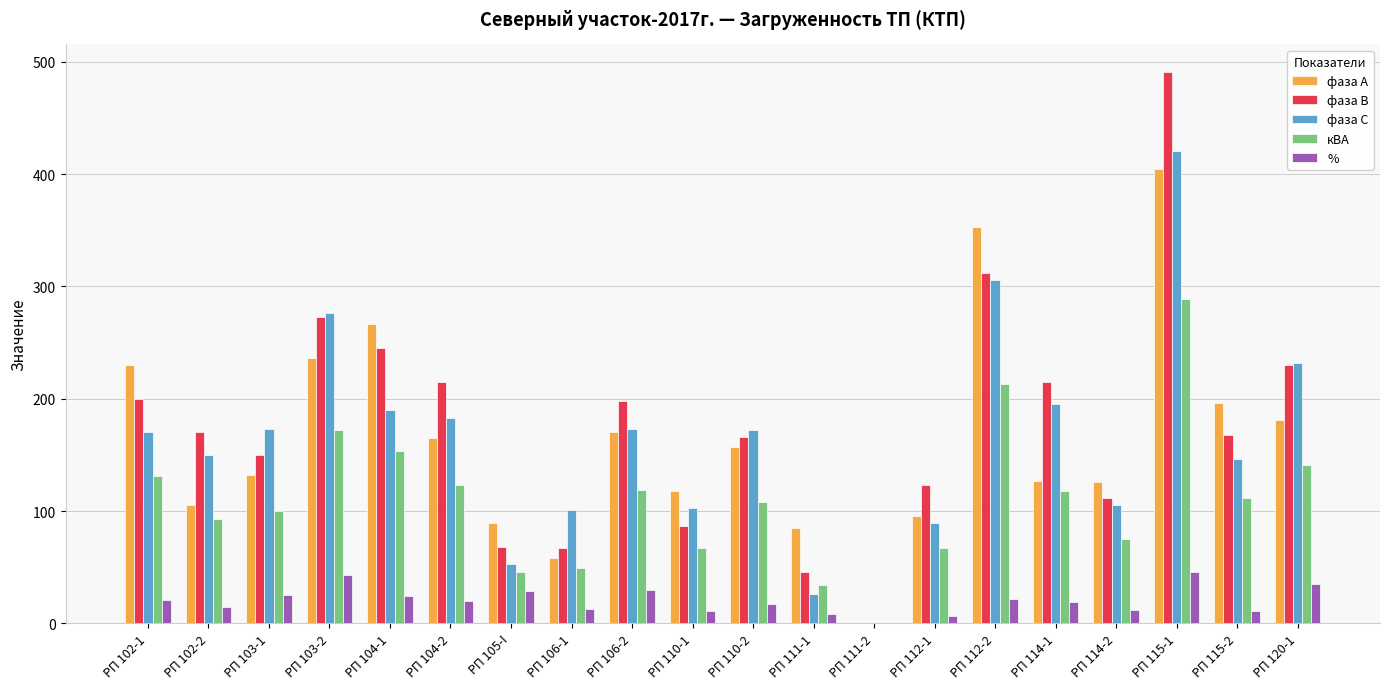

Is the value of фаза В at РП 105-I greater than the value of % at РП 111-1?

Yes